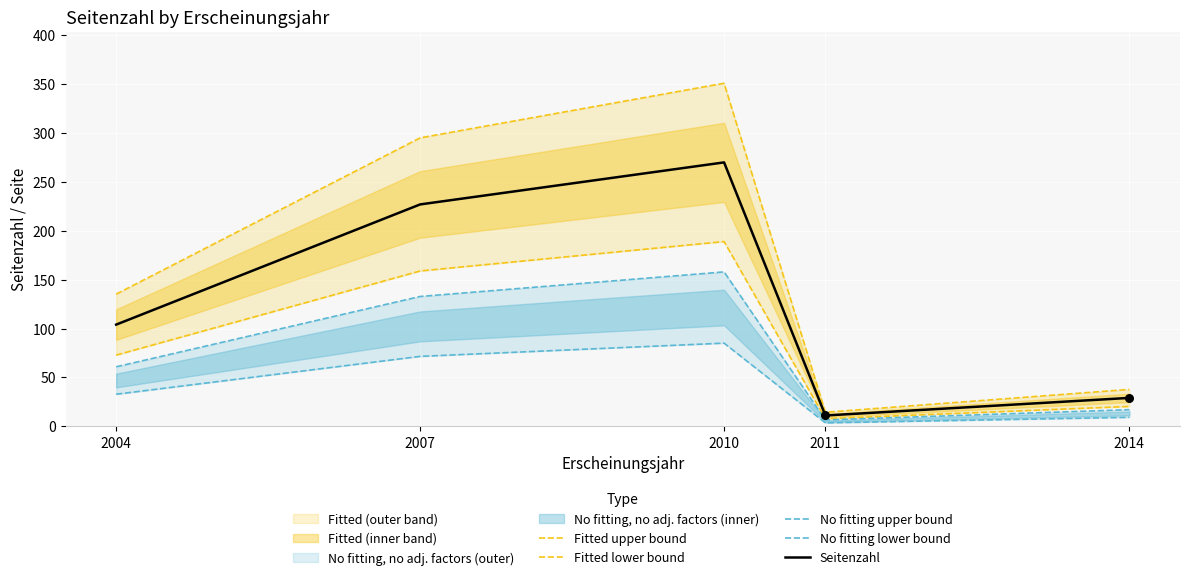

Is the value of Fitted lower bound at 2010 greater than the value of No fitting lower bound at 2011?

Yes